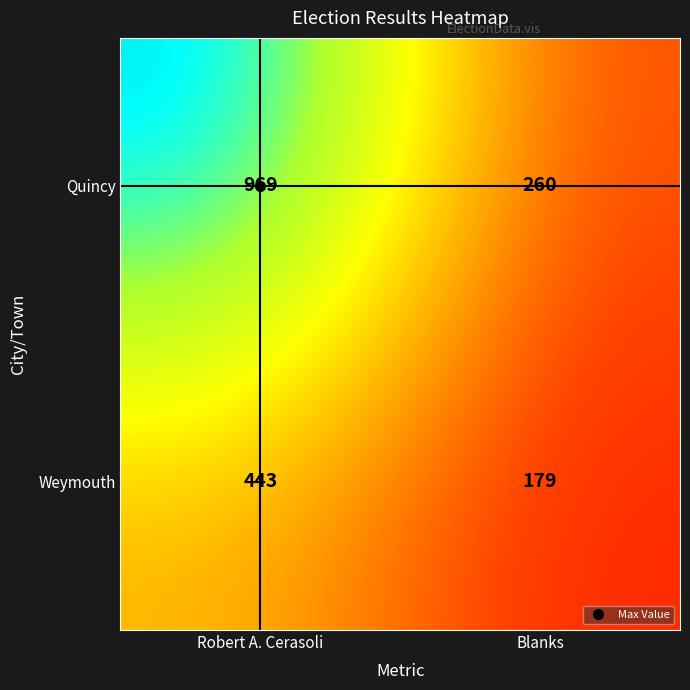

The Quincy series shows 381 at Blanks. True or false?

False